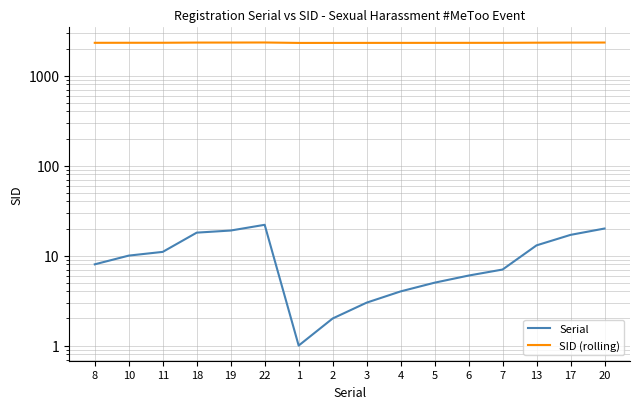

Reading left to right, extract all data points from this chart.

Serial: 8=8	10=10	11=11	18=18	19=19	22=22	1=1	2=2	3=3	4=4	5=5	6=6	7=7	13=13	17=17	20=20
SID (rolling): 8=2320	10=2322	11=2323	18=2334	19=2335	22=2339	1=2313	2=2314	3=2315	4=2316	5=2317	6=2318	7=2319	13=2327	17=2333	20=2336